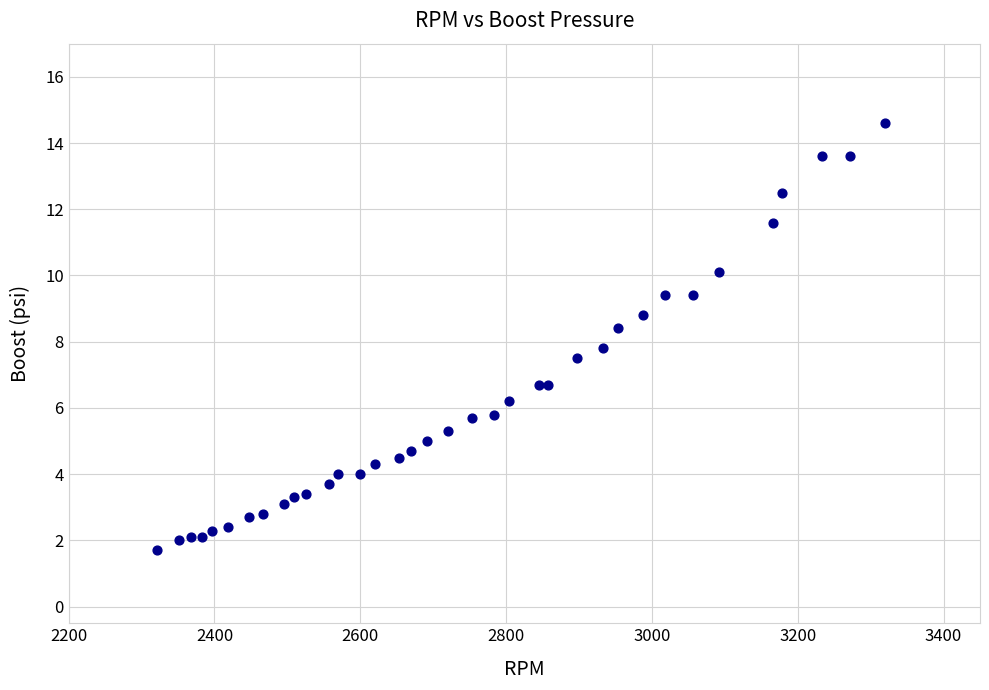

What is the range of X values (max minus min)?

999.0